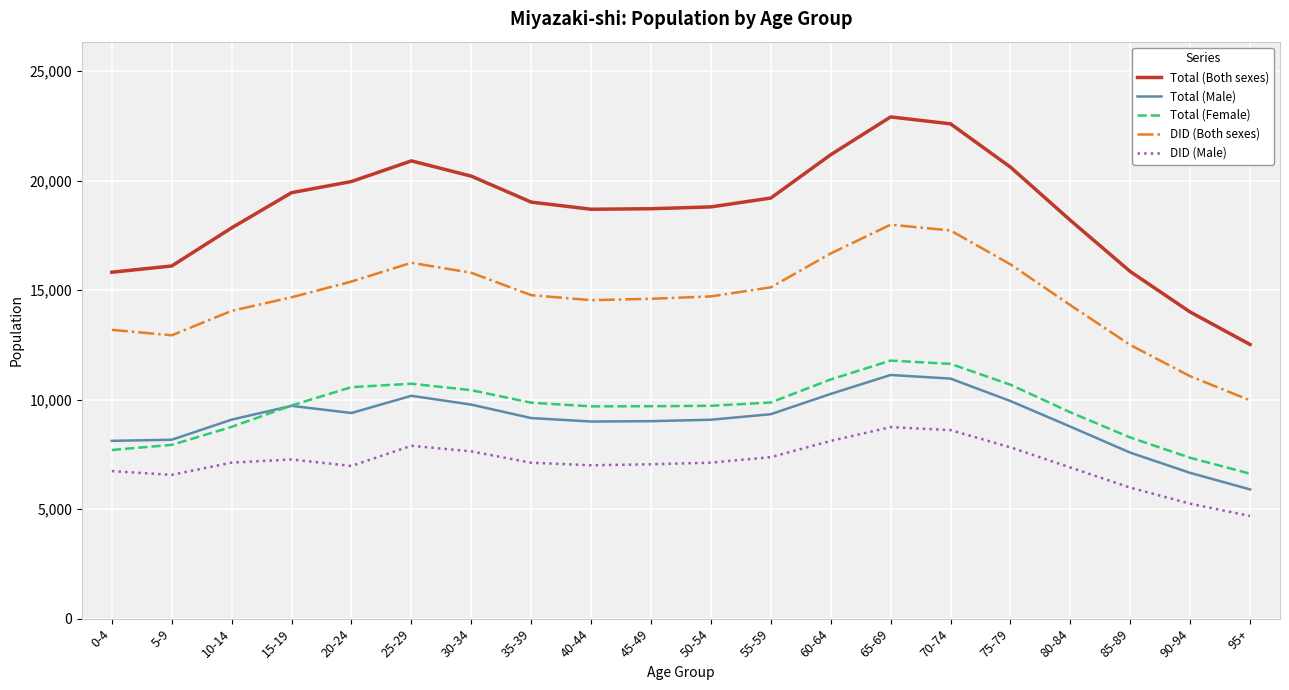

Is the value of DID (Male) at 55-59 greater than the value of Total (Female) at 65-69?

No